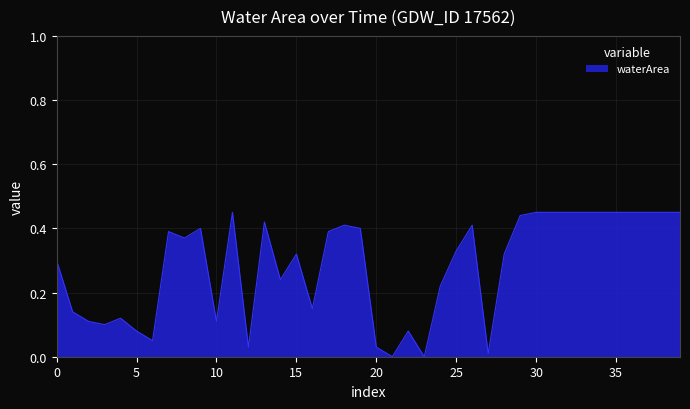

The value at 25 is 0.2. True or false?

False